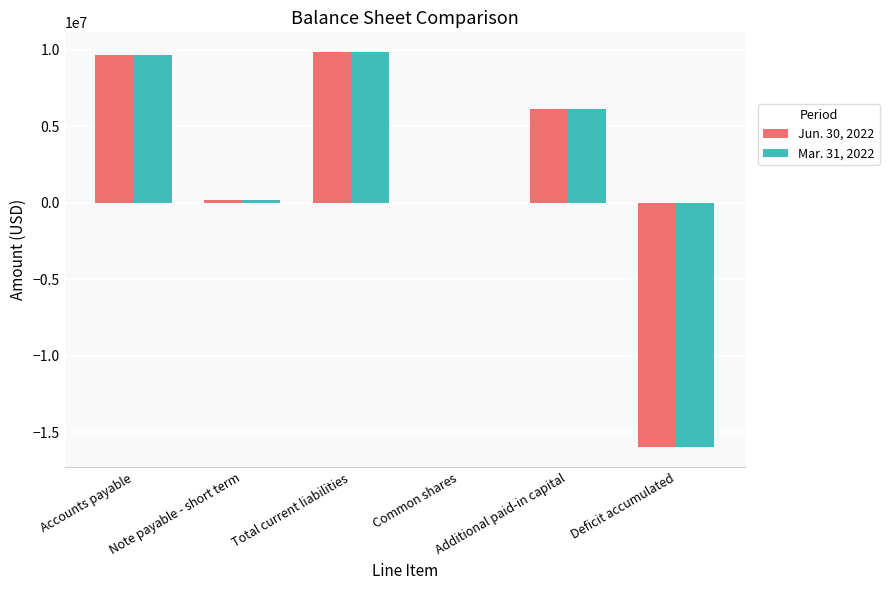

Is the value of Jun. 30, 2022 at Accounts payable greater than the value of Mar. 31, 2022 at Common shares?

Yes